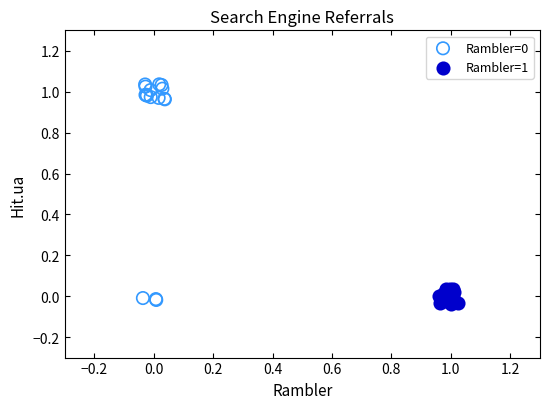

Which series reaches the minimum Y coordinate?

Rambler=1